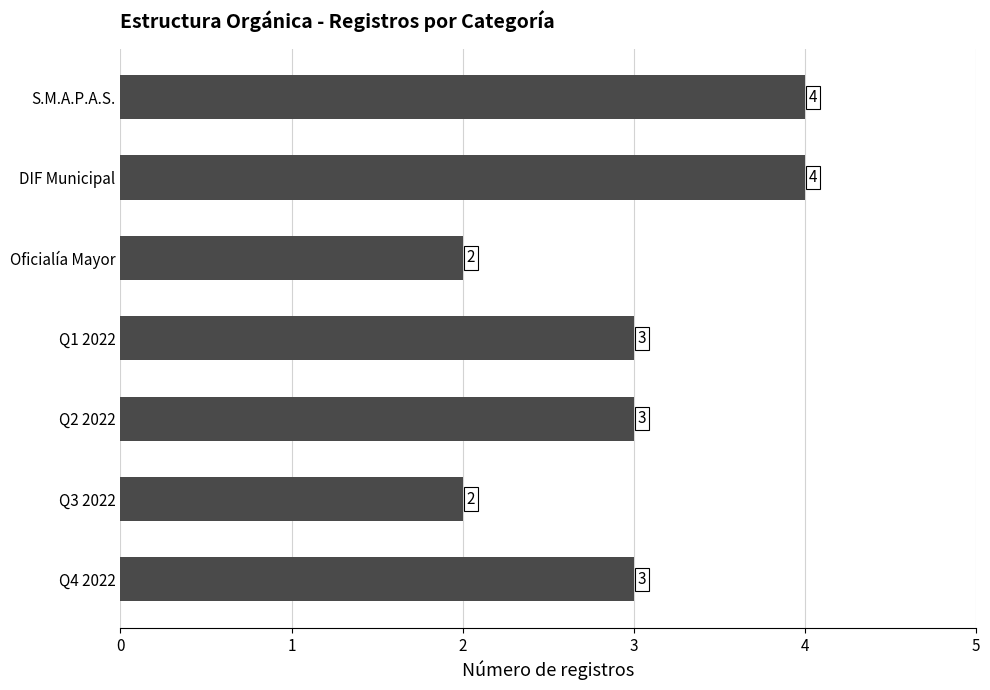

True or false: the data shows 2 at Q3 2022.

True